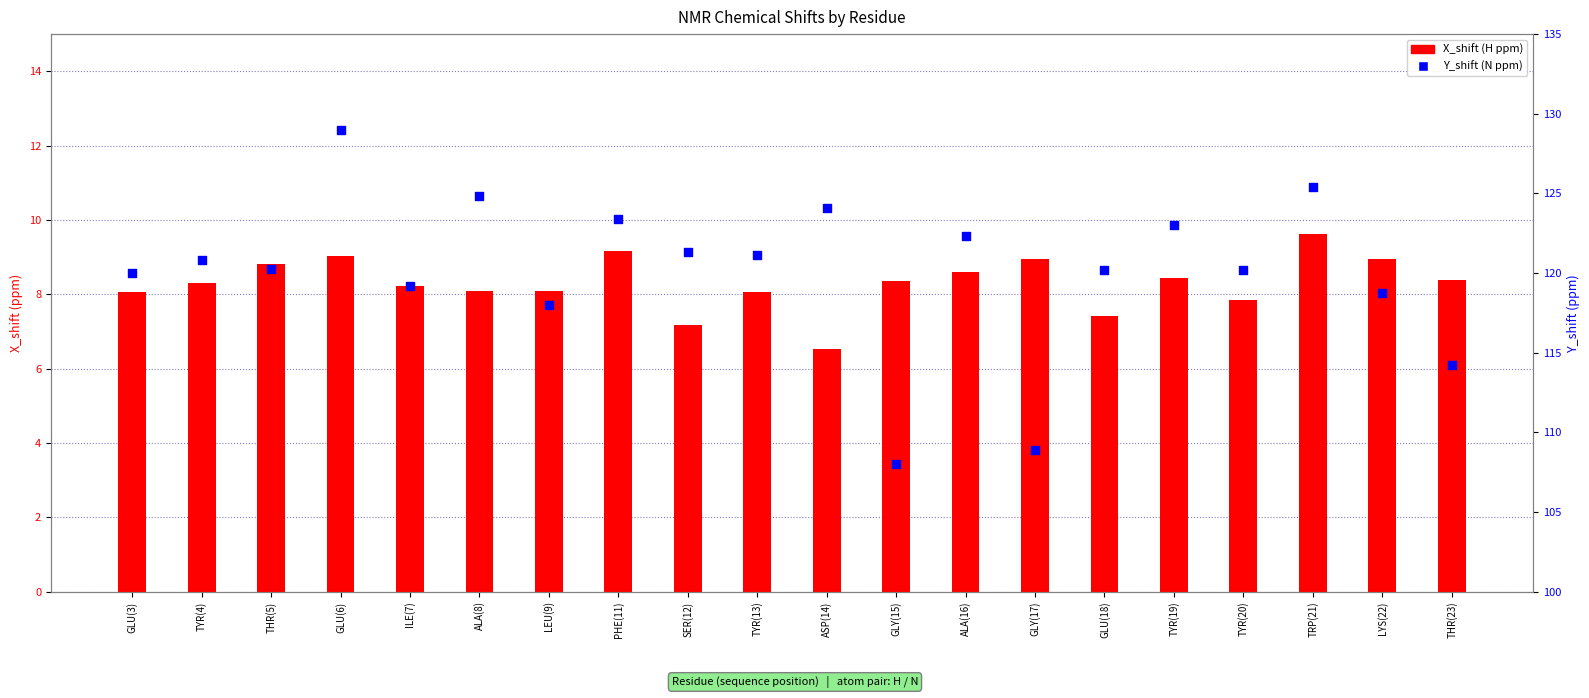

At how many categories does at least one series exceed 92?

20